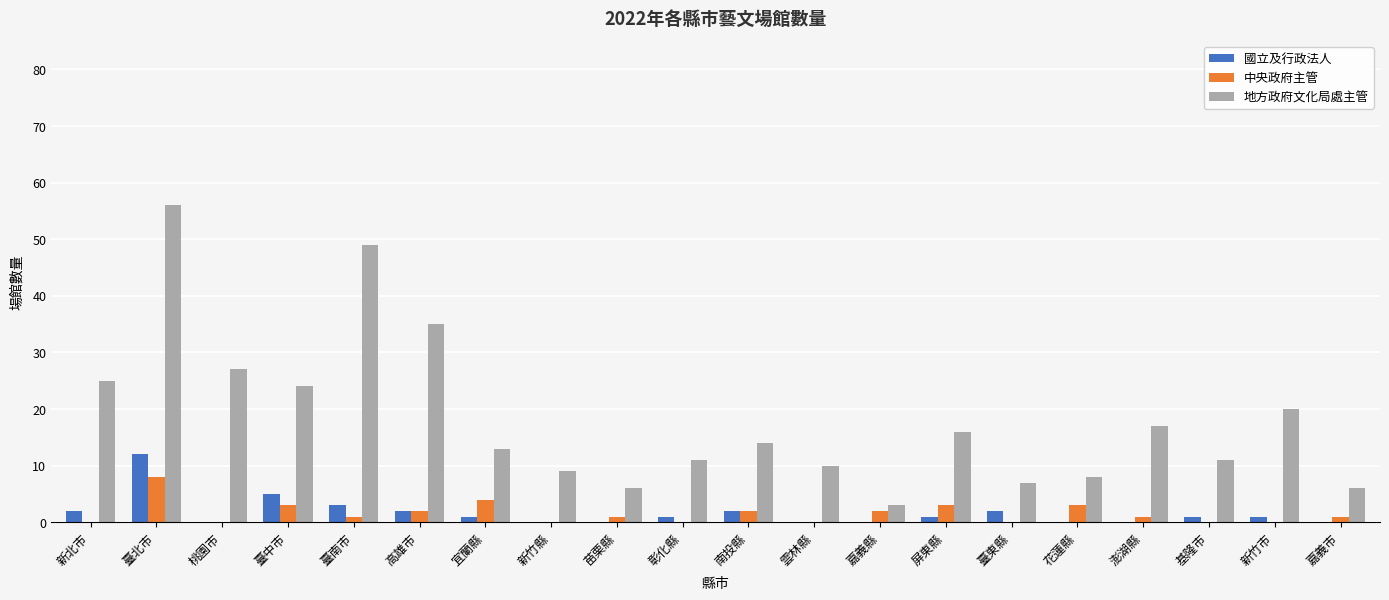

The value of 地方政府文化局處主管 at 桃園市 is 27. True or false?

True